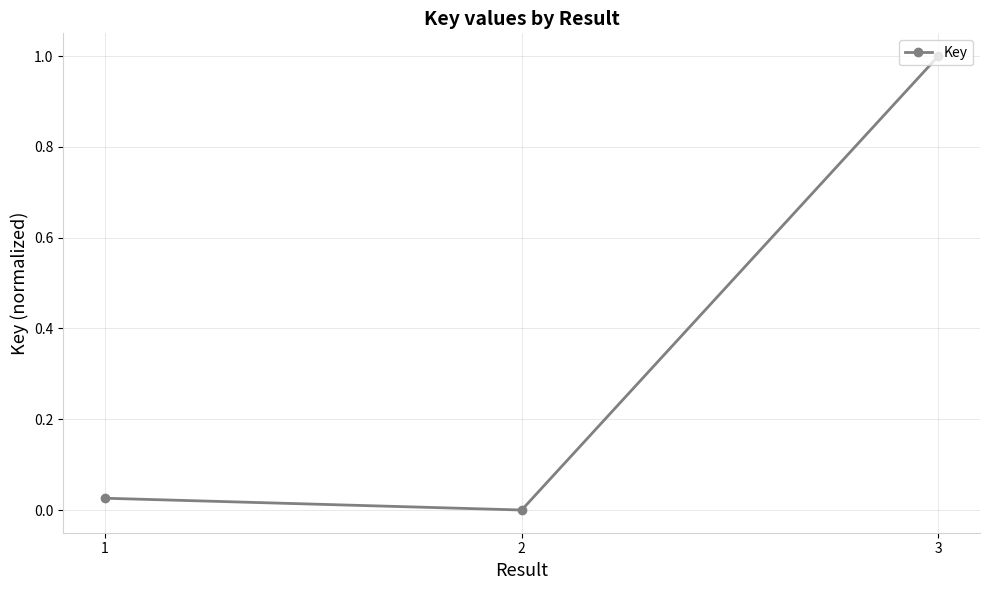

The chart shows a value of 1.4 at 3. True or false?

False